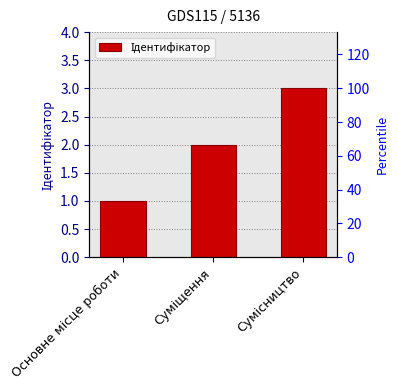

What is the change in value from Основне місце роботи to Суміщення?

+1